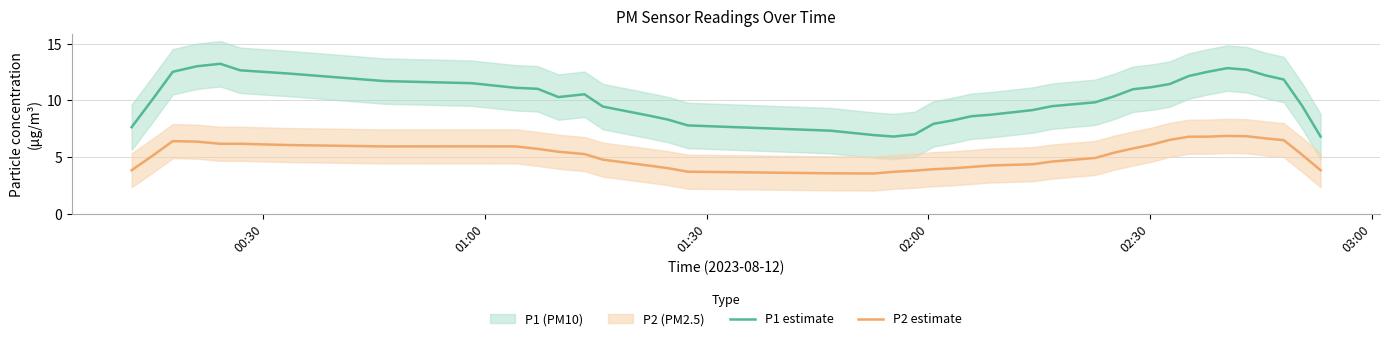

Reading left to right, list all the values displayed in this chart.

P1 estimate: 7.6	10.3	12.5	13.0	13.2	12.7	12.4	11.7	11.5	11.1	11.0	10.3	10.5	9.5	8.7	8.3	7.8	7.3	7.0	6.8	7.0	7.9	8.2	8.6	8.7	9.2	9.5	9.8	10.4	11.0	11.2	11.4	12.2	12.5	12.9	12.7	12.2	11.8	9.5	6.8
P2 estimate: 3.9	5.2	6.4	6.4	6.2	6.2	6.1	6.0	6.0	6.0	5.7	5.5	5.3	4.8	4.3	4.0	3.7	3.6	3.6	3.7	3.8	3.9	4.0	4.1	4.3	4.4	4.6	4.9	5.4	5.8	6.1	6.5	6.8	6.8	6.9	6.8	6.7	6.5	5.2	3.9